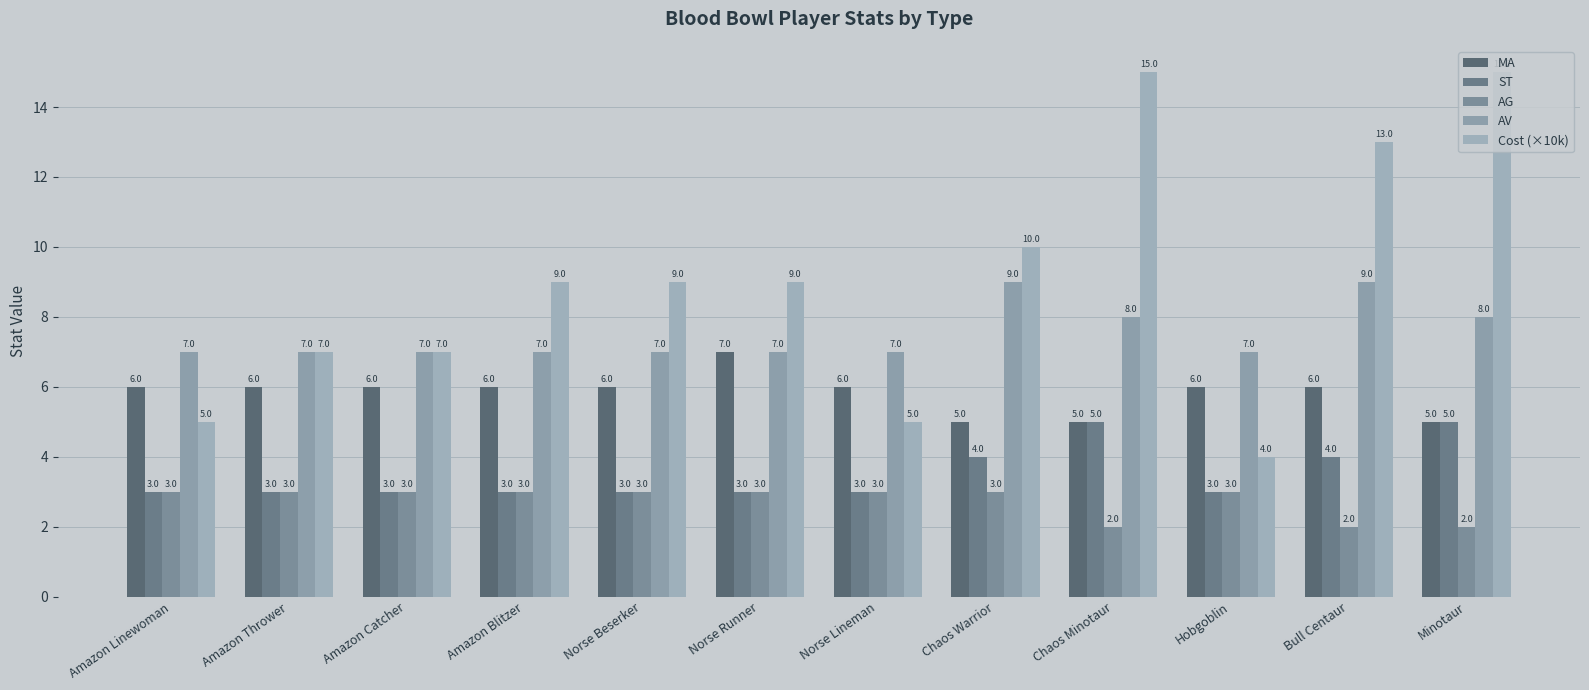

Reading left to right, extract all data points from this chart.

MA: 6	6	6	6	6	7	6	5	5	6	6	5
ST: 3	3	3	3	3	3	3	4	5	3	4	5
AG: 3	3	3	3	3	3	3	3	2	3	2	2
AV: 7	7	7	7	7	7	7	9	8	7	9	8
Cost (×10k): 5	7	7	9	9	9	5	10	15	4	13	15